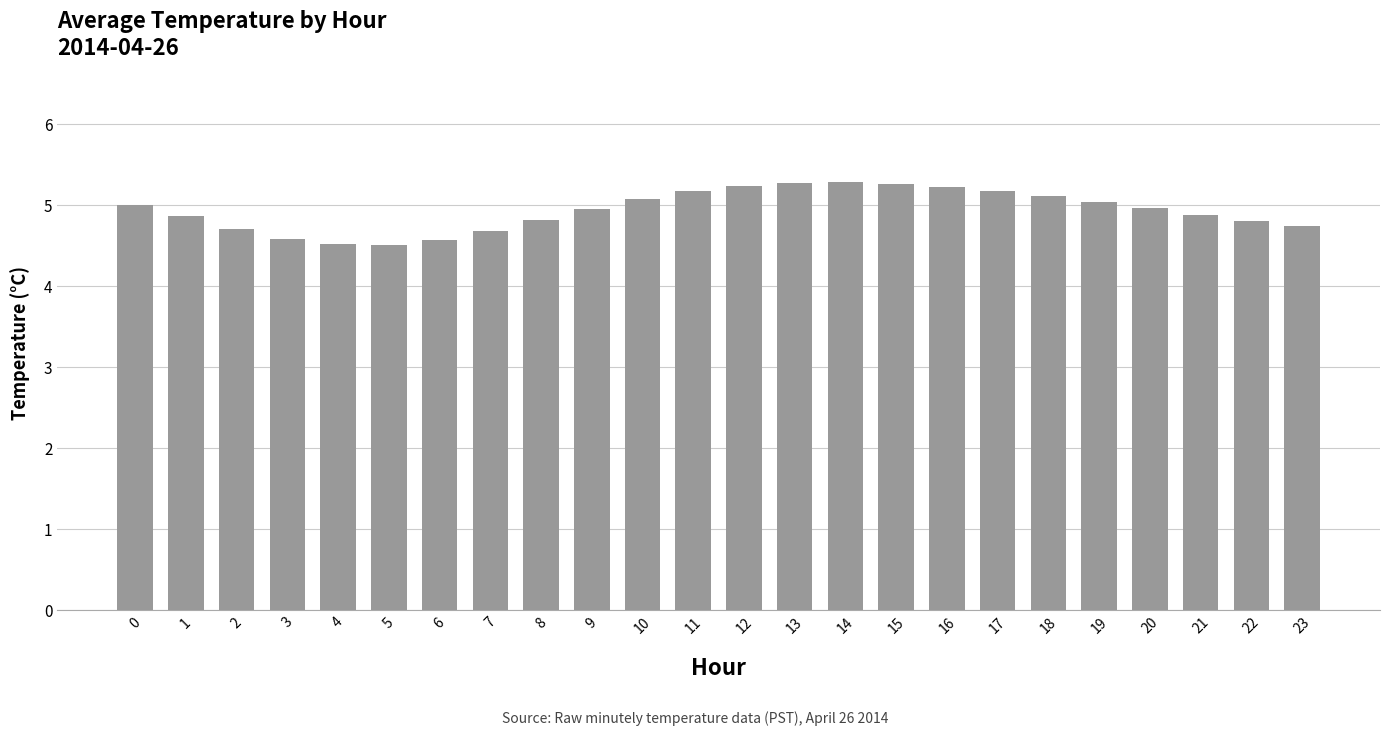

Count the number of categories in the chart.

24